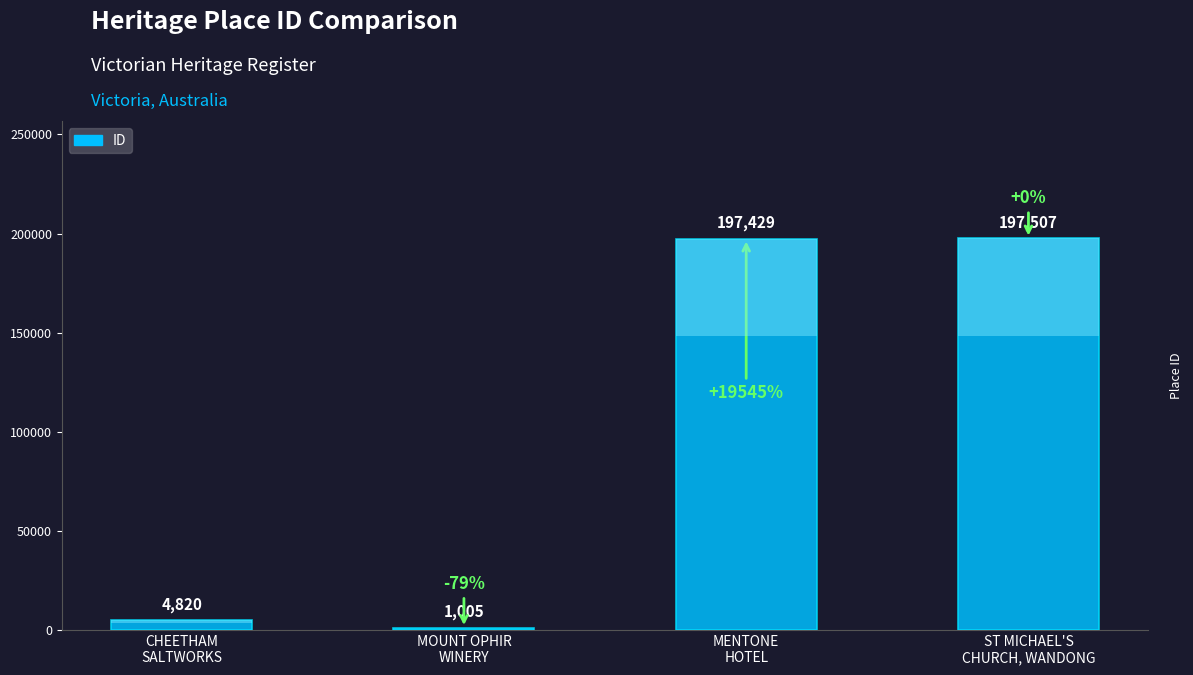

What is the difference between the maximum and second lowest values?

192687